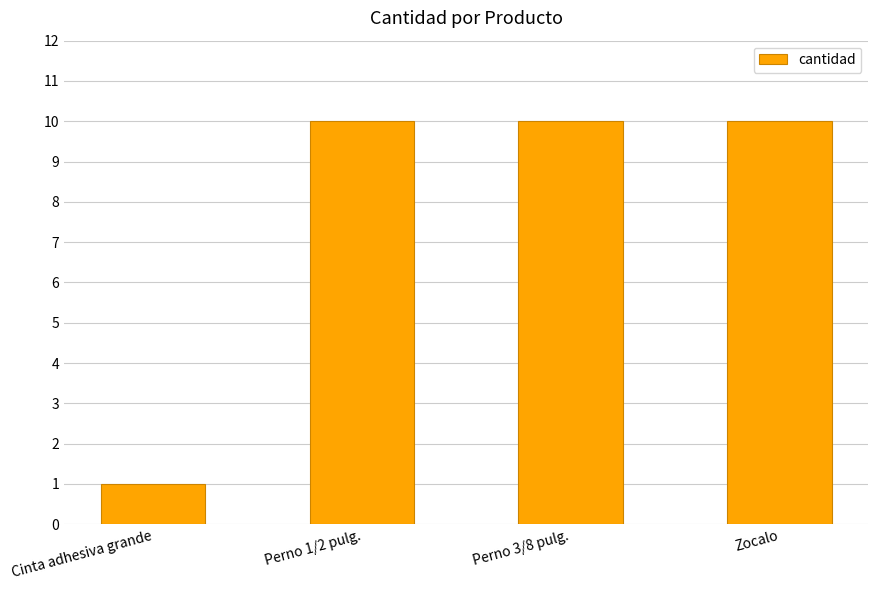

What is the change in value from Cinta adhesiva grande to Zocalo?

+9